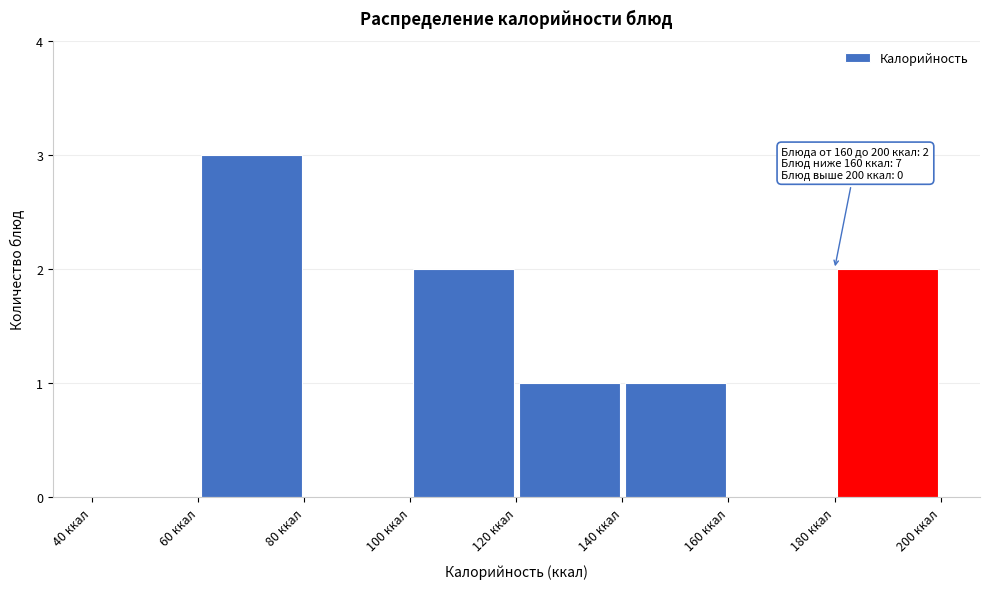

Over which range of the x-axis is the bar tallest?

60 to 80